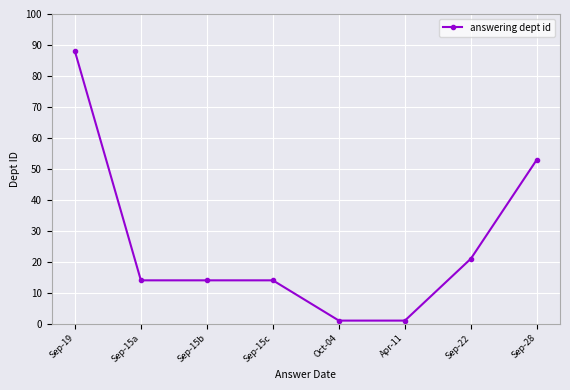

Reading left to right, list all the values displayed in this chart.

88	14	14	14	1	1	21	53